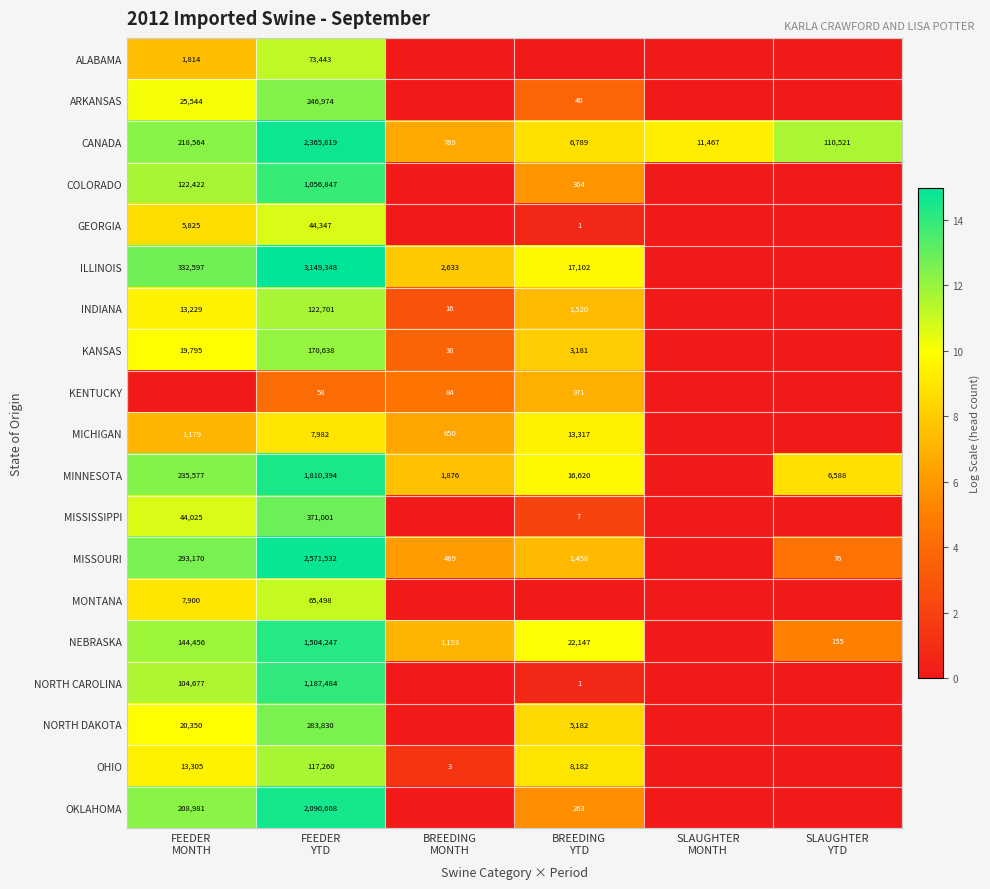

How many values in the OHIO series are below 9?

3